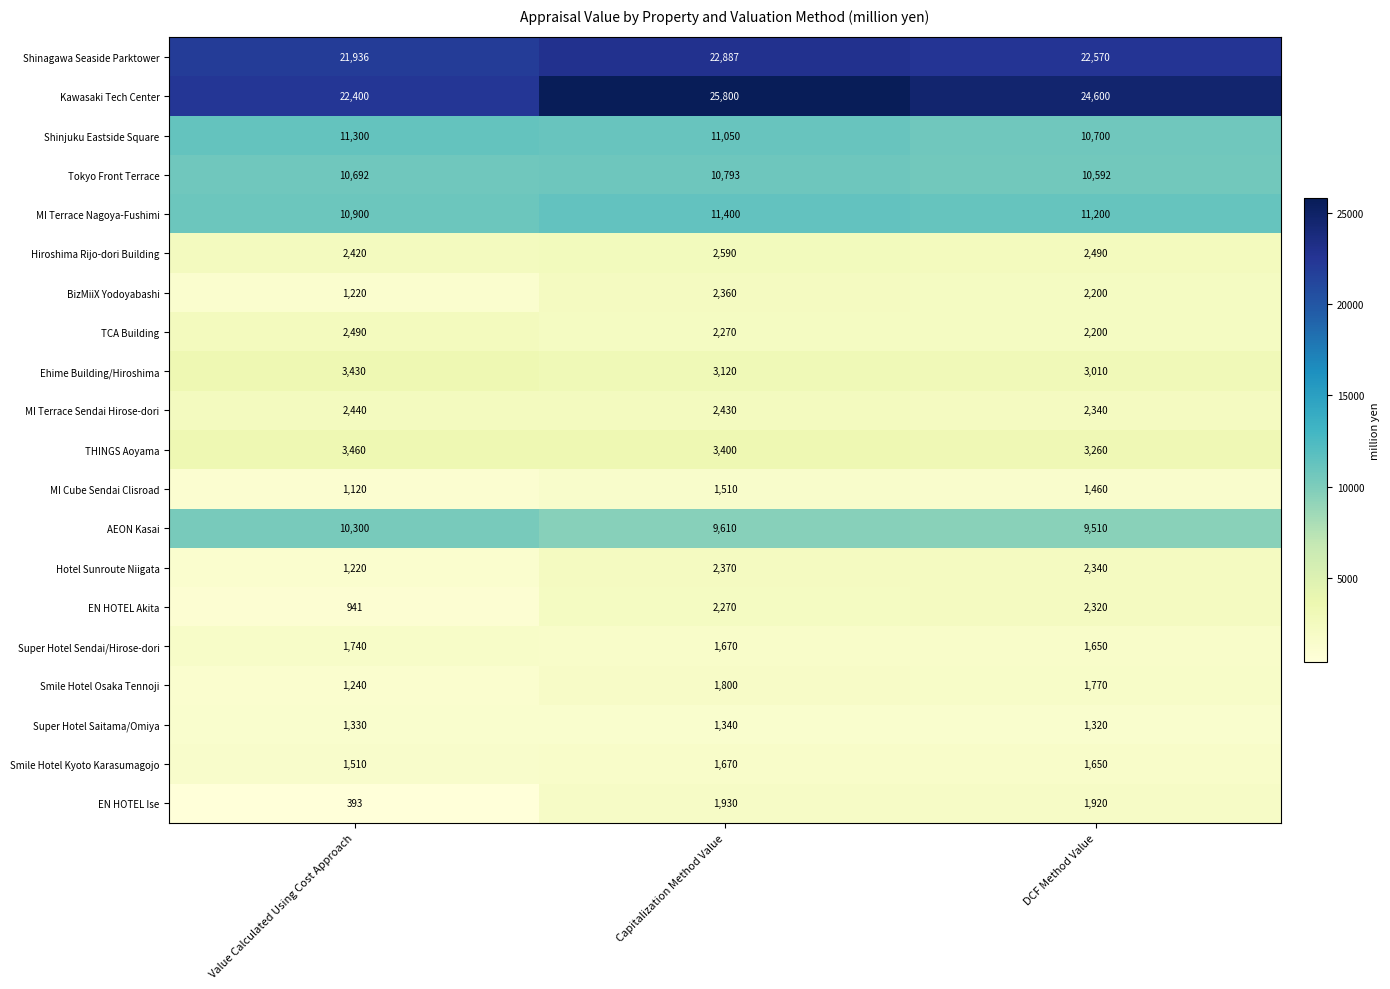

How many categories are shown in the chart?

3